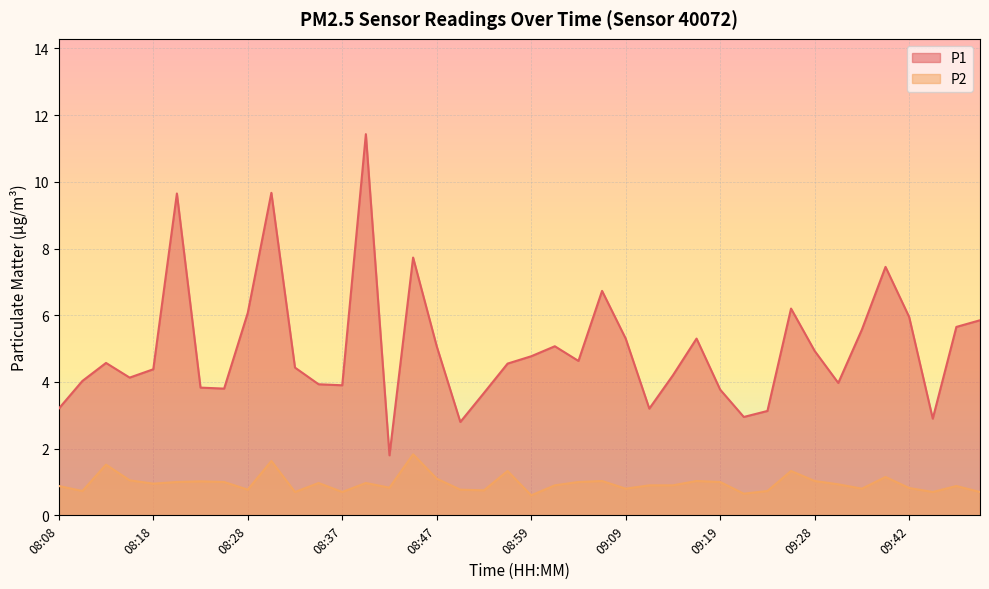

List the labels in order of P1 value, smallest first.

08:42, 08:50, 09:54, 09:21, 09:24, 08:08, 09:11, 08:54, 09:19, 08:25, 08:23, 08:37, 08:35, 09:31, 08:11, 08:16, 09:14, 08:18, 08:33, 08:57, 08:13, 09:04, 08:59, 09:28, 08:47, 09:02, 09:09, 09:16, 09:33, 09:56, 09:59, 09:42, 08:28, 09:26, 09:07, 09:36, 08:45, 08:20, 08:30, 08:40